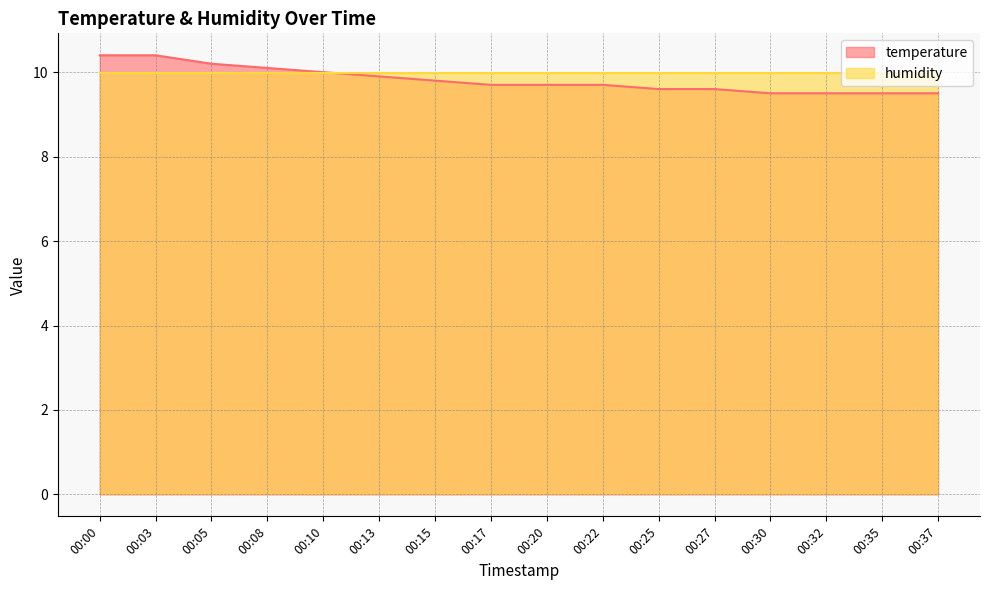

What is the value of the 11th point from the left?

9.6